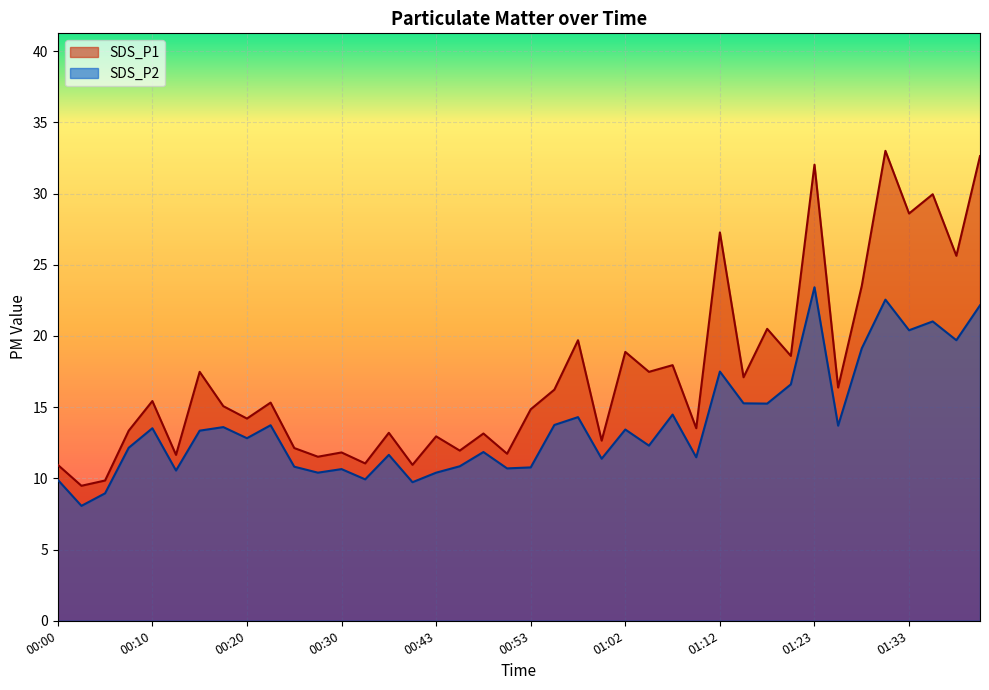

What is the difference between the maximum and second lowest values in the SDS_P2 series?

14.5